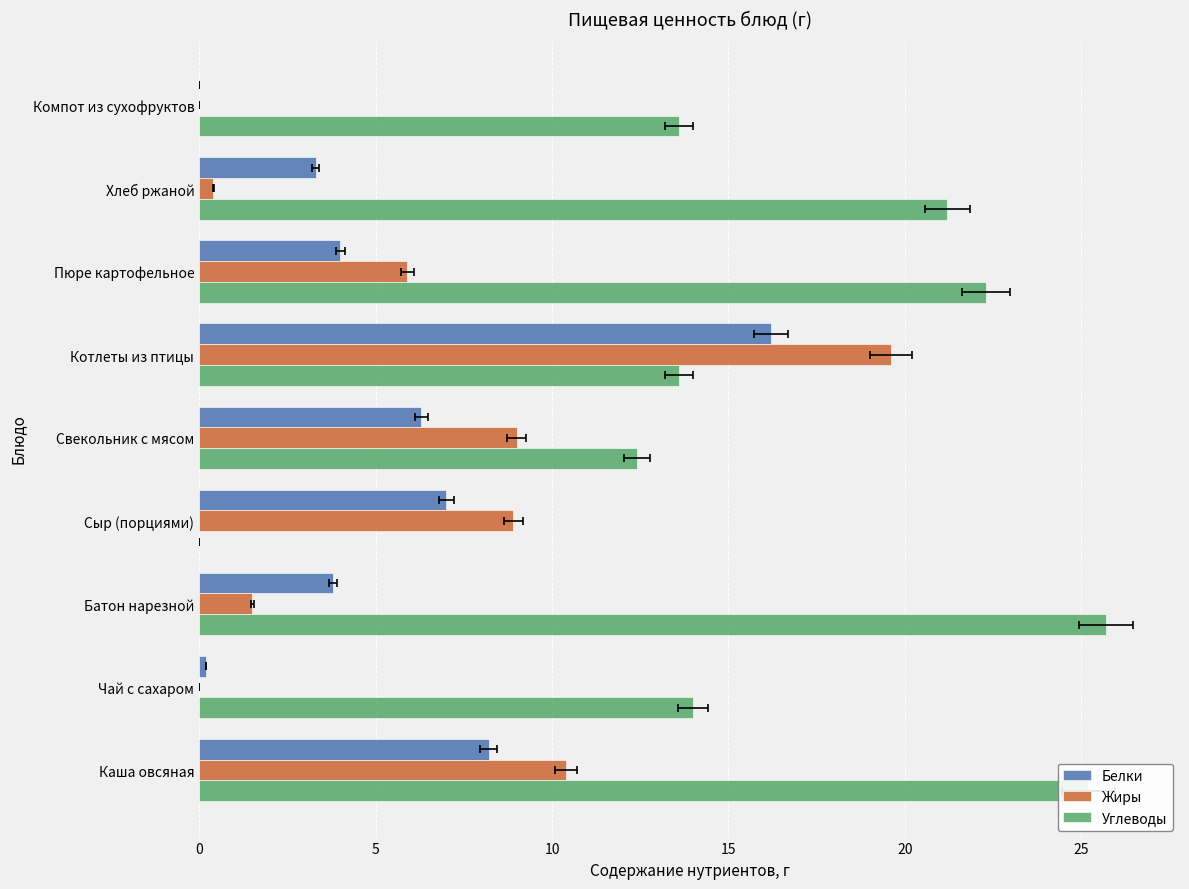

What is the greatest value displayed?

25.7